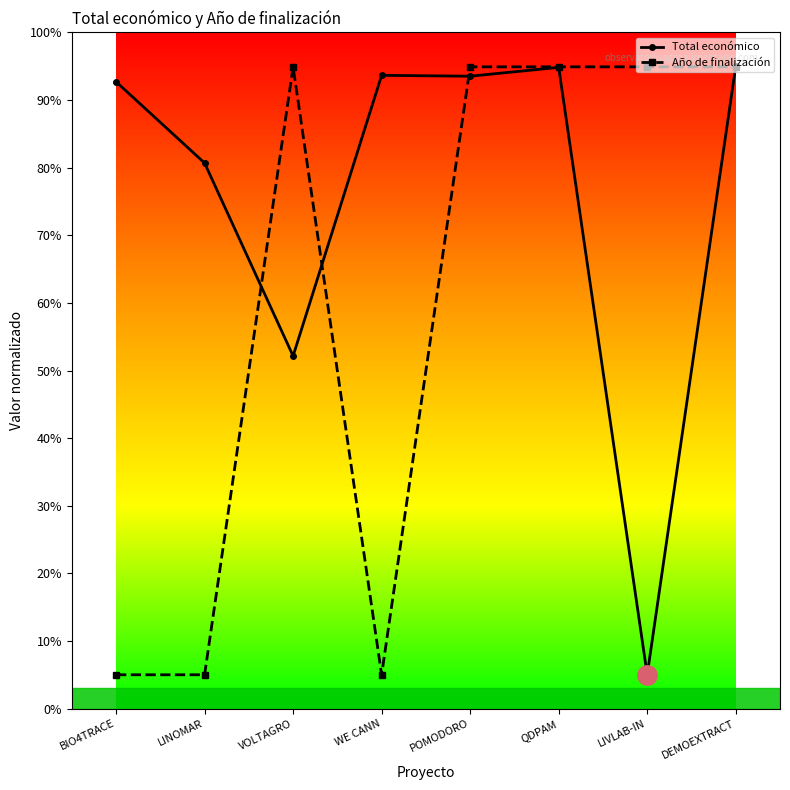

What is the label of the 4th point from the left?

WE CANN